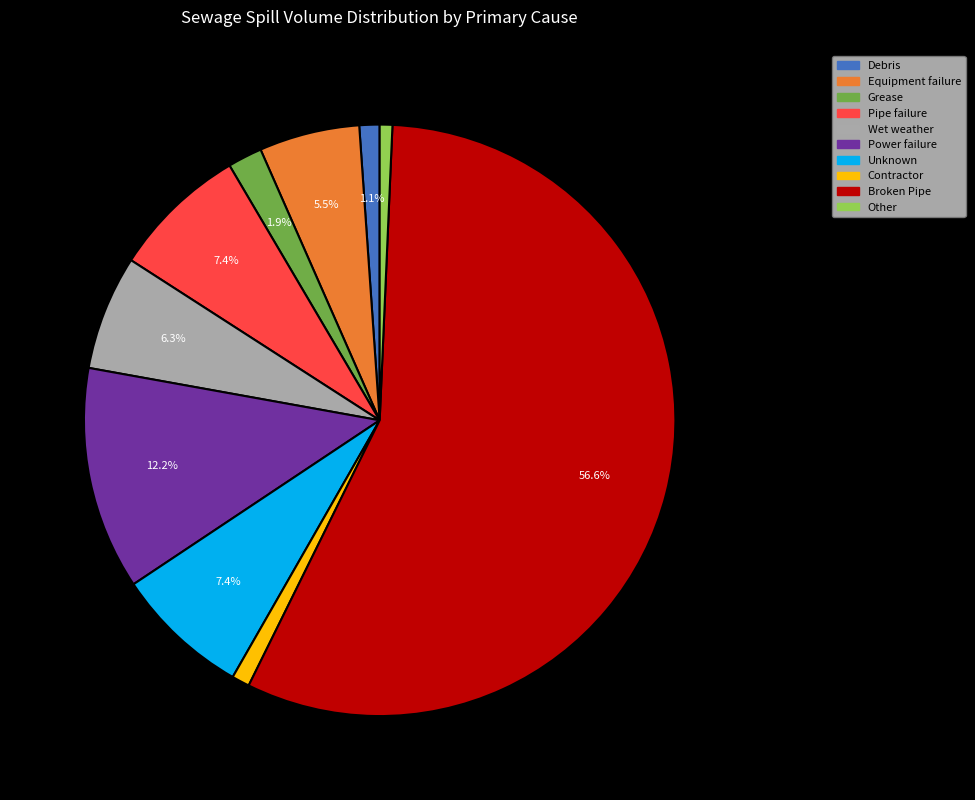

What is the largest slice in the pie chart?

Broken Pipe